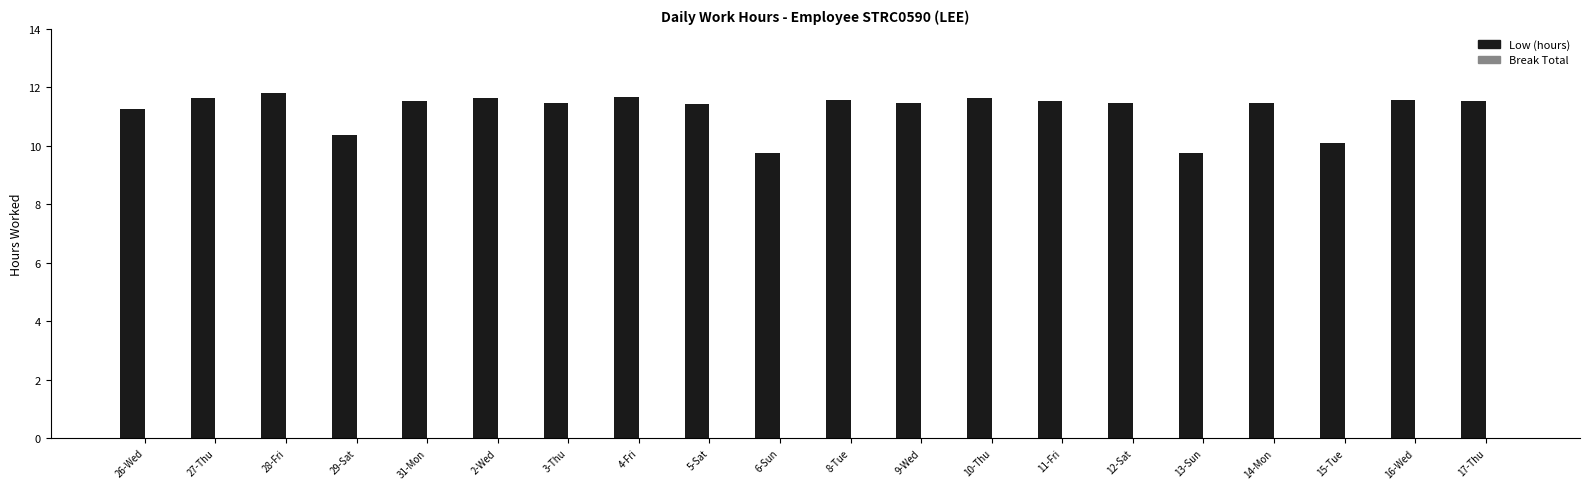

What is the maximum value shown in the chart?

11.8